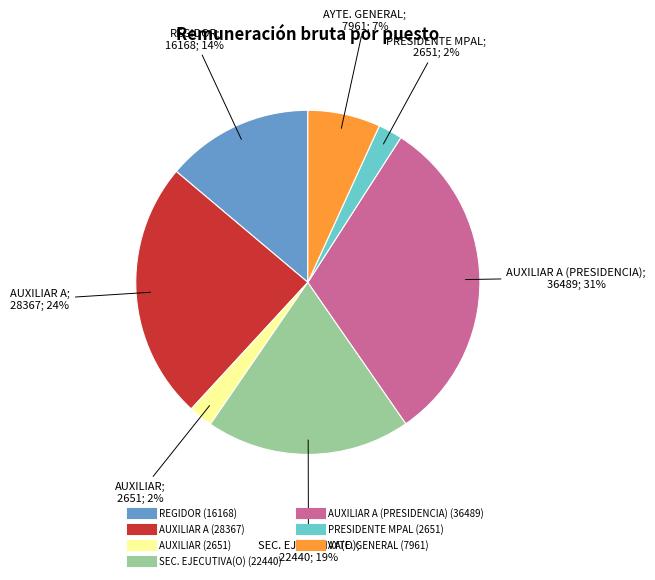

Does any single category account for the majority?

No